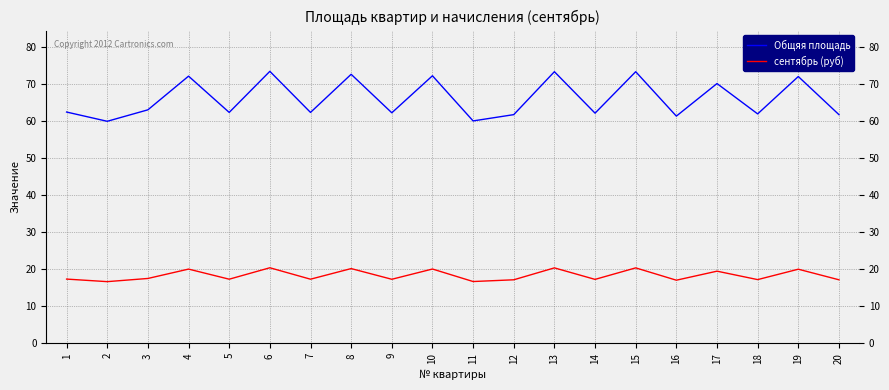

What is the average value of the Общяя площадь series?

66.1